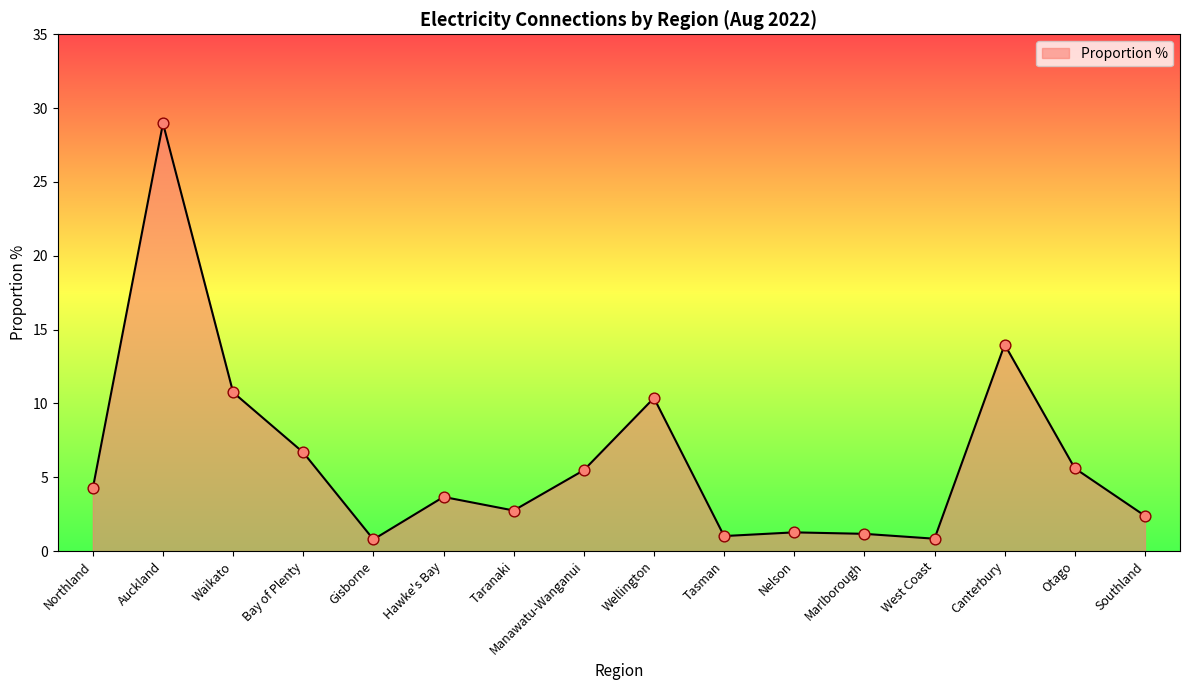

Between Southland and West Coast, which is larger?

Southland